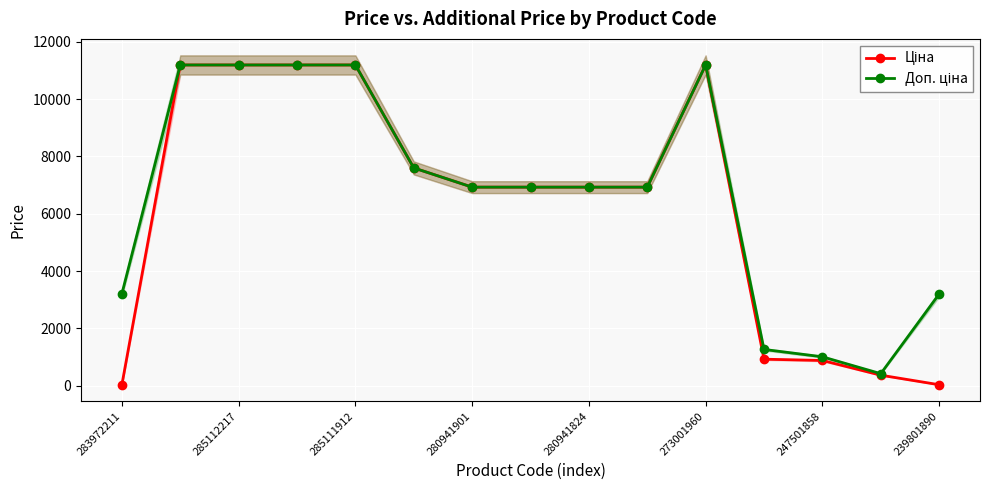

At how many categories does at least one series exceed 1677?

12